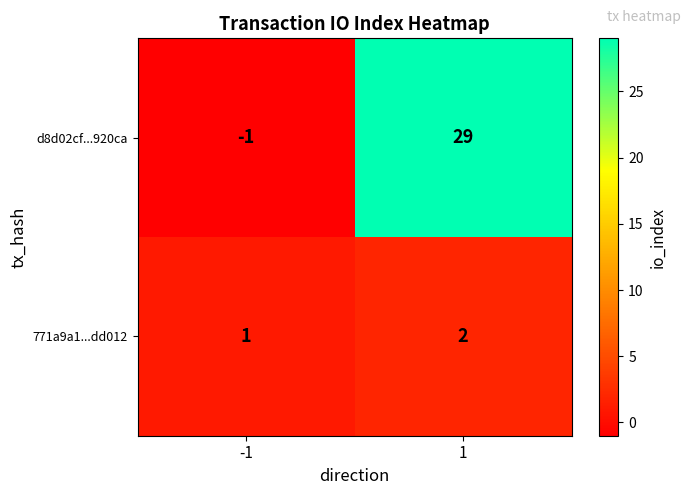

What is the difference between the maximum and minimum values in the d8d02cf...920ca series?

30